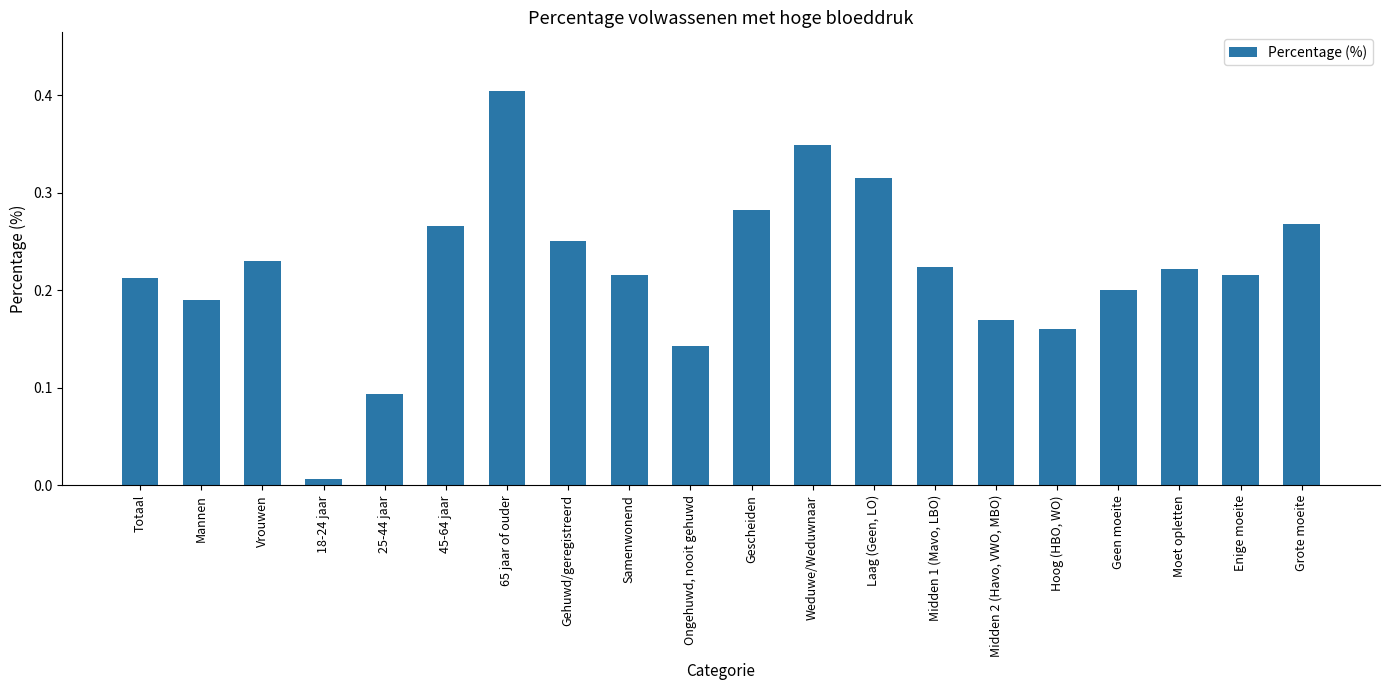

Where is the data nearest to the value 0?

18-24 jaar